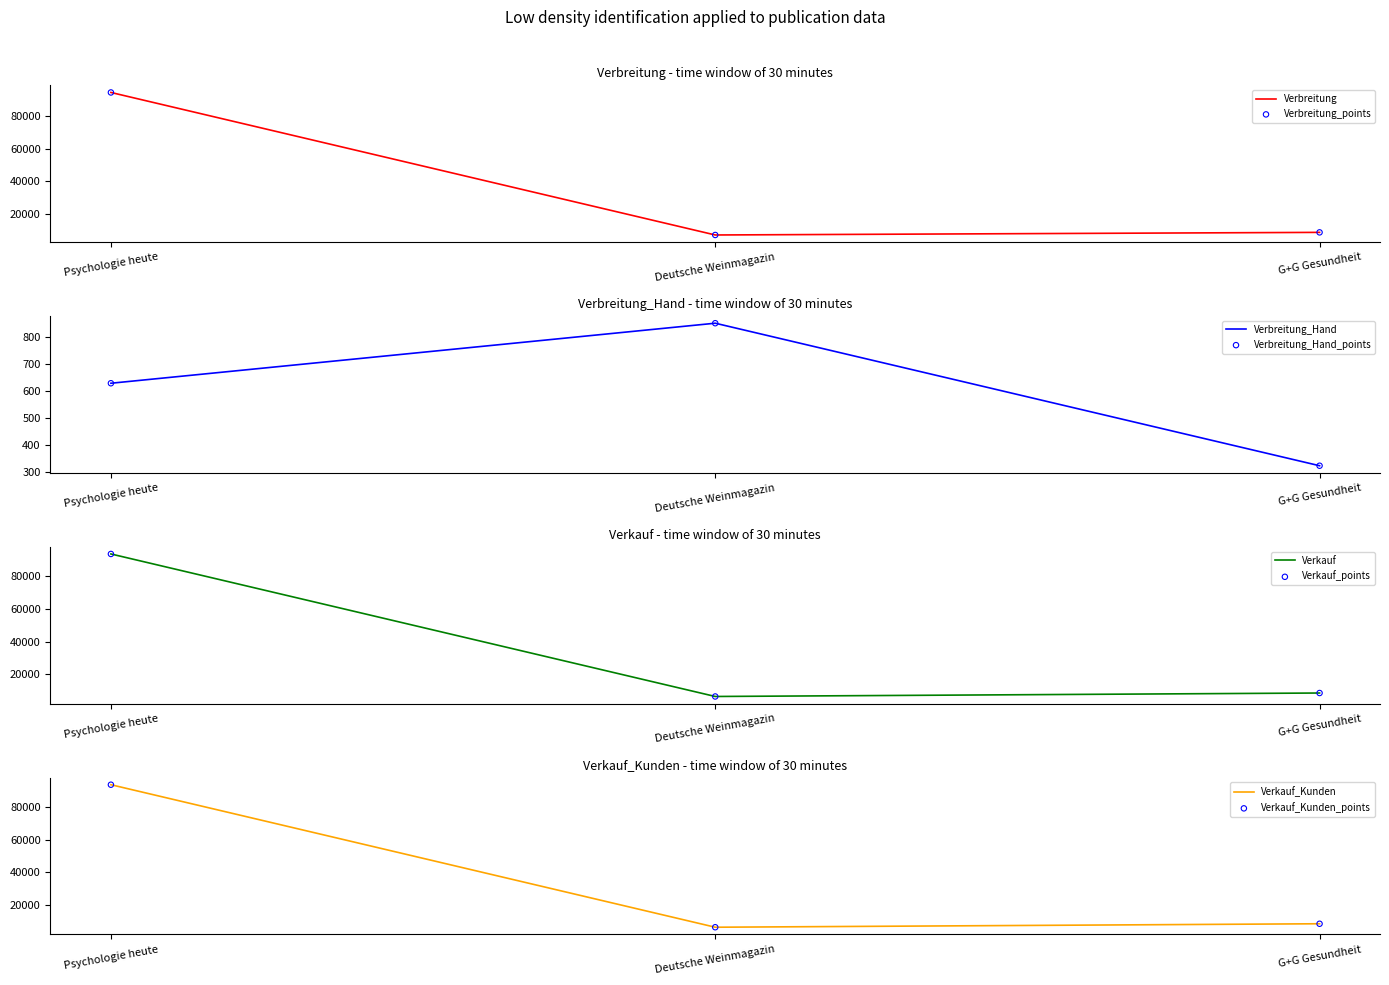

At how many categories does at least one series exceed 22217?

1